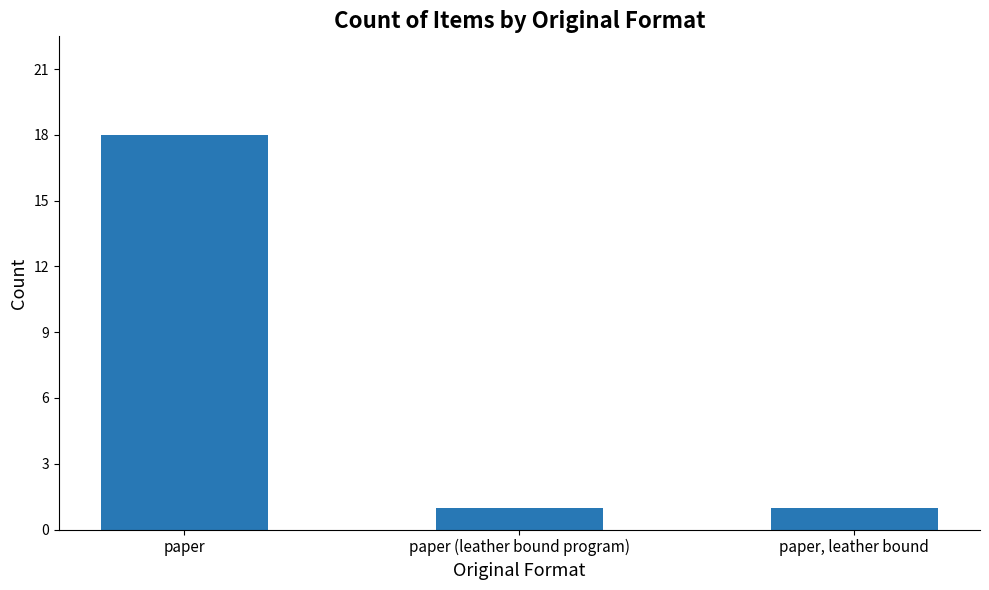

What is the label of the 3rd bar from the right?

paper